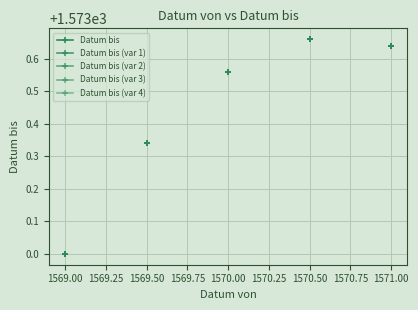

True or false: Datum bis (var 1) and Datum bis cross at least once.

False